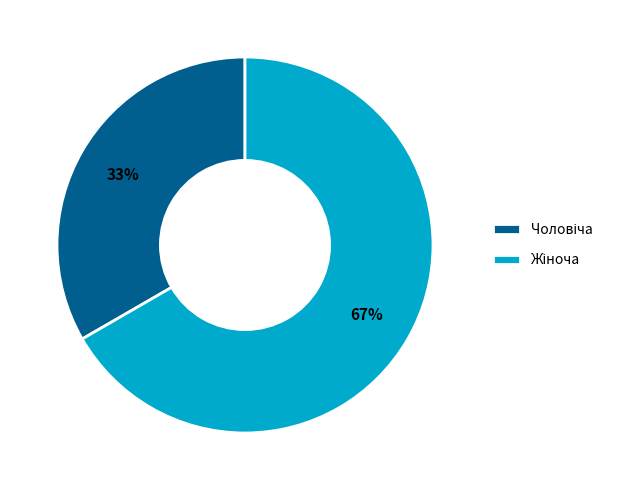

Does any single category account for the majority?

Yes